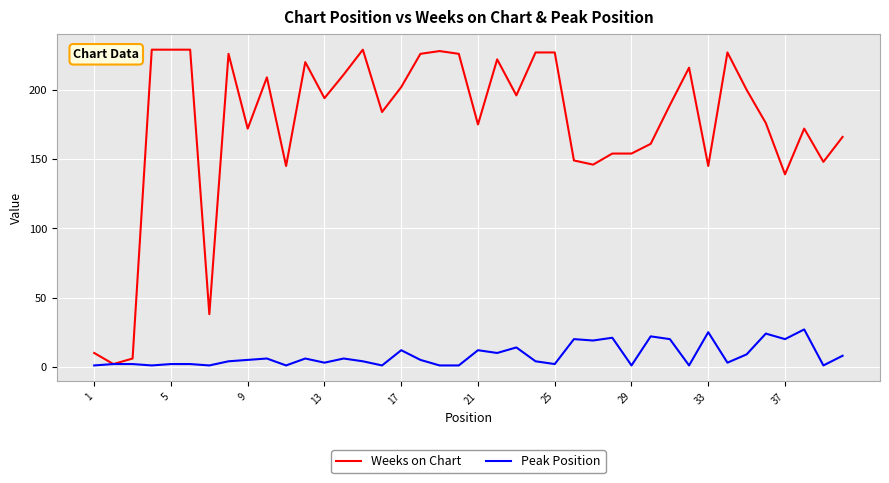

True or false: Peak Position has more than 0 points higher than both neighbors.

True